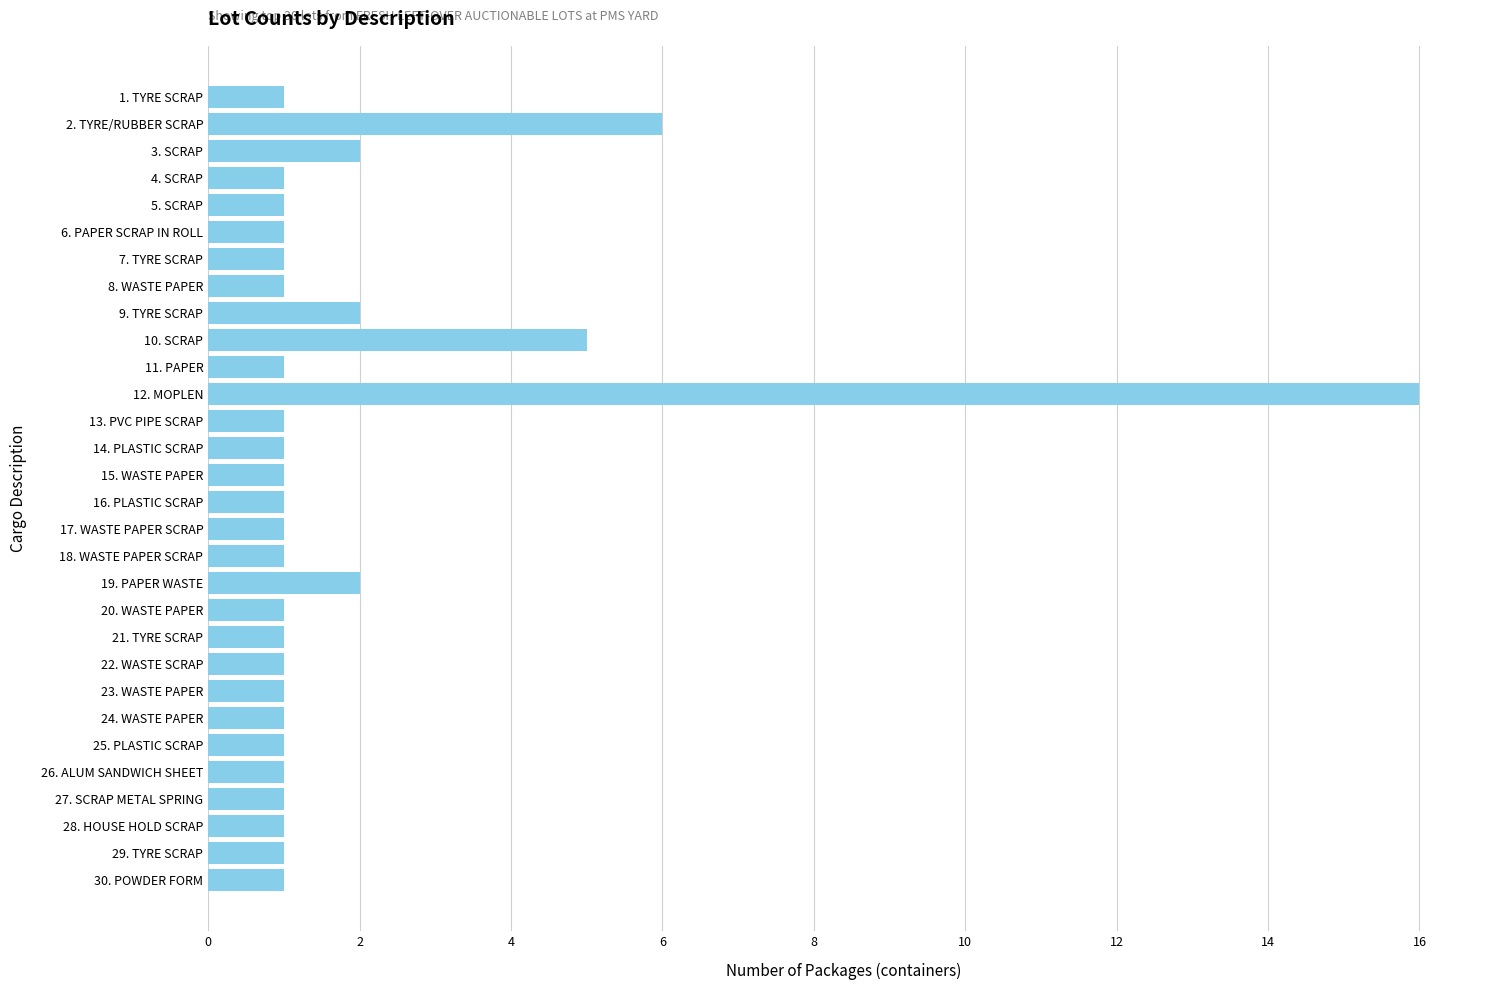

True or false: the data shows 5 at 10. SCRAP.

True